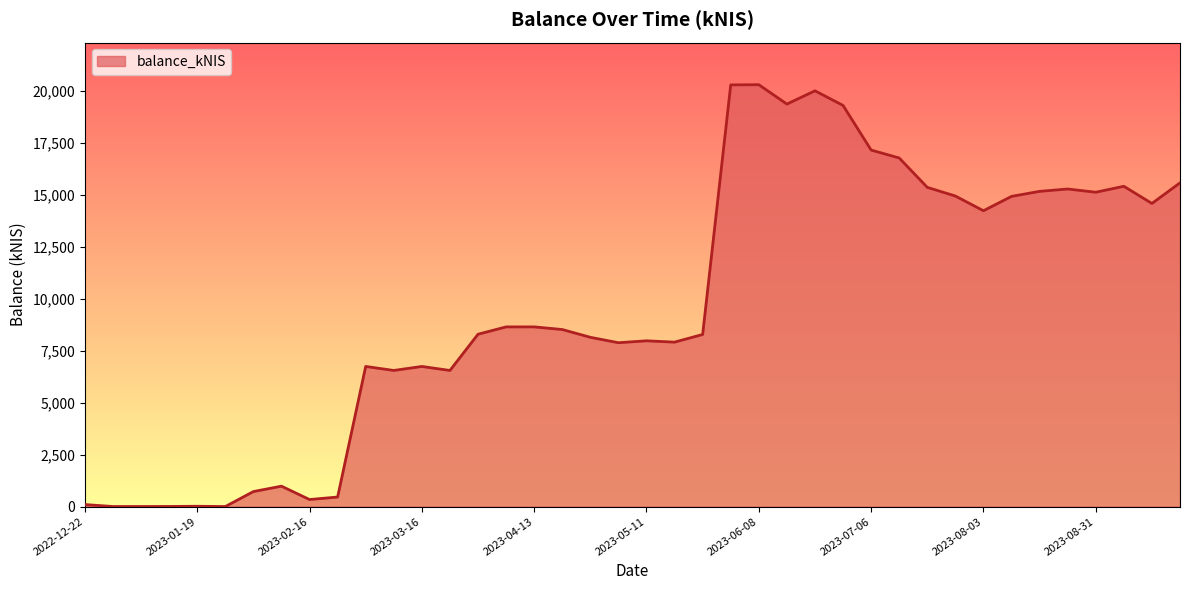

What is the greatest value displayed?

20315.3